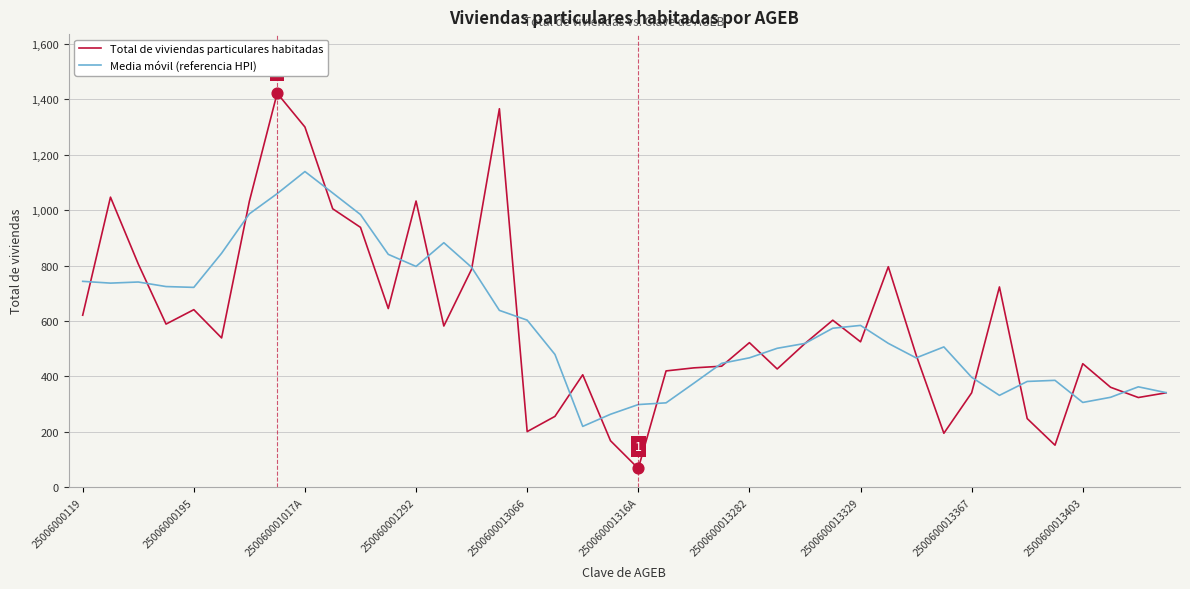

Which series has the widest spread of values?

Total de viviendas particulares habitadas